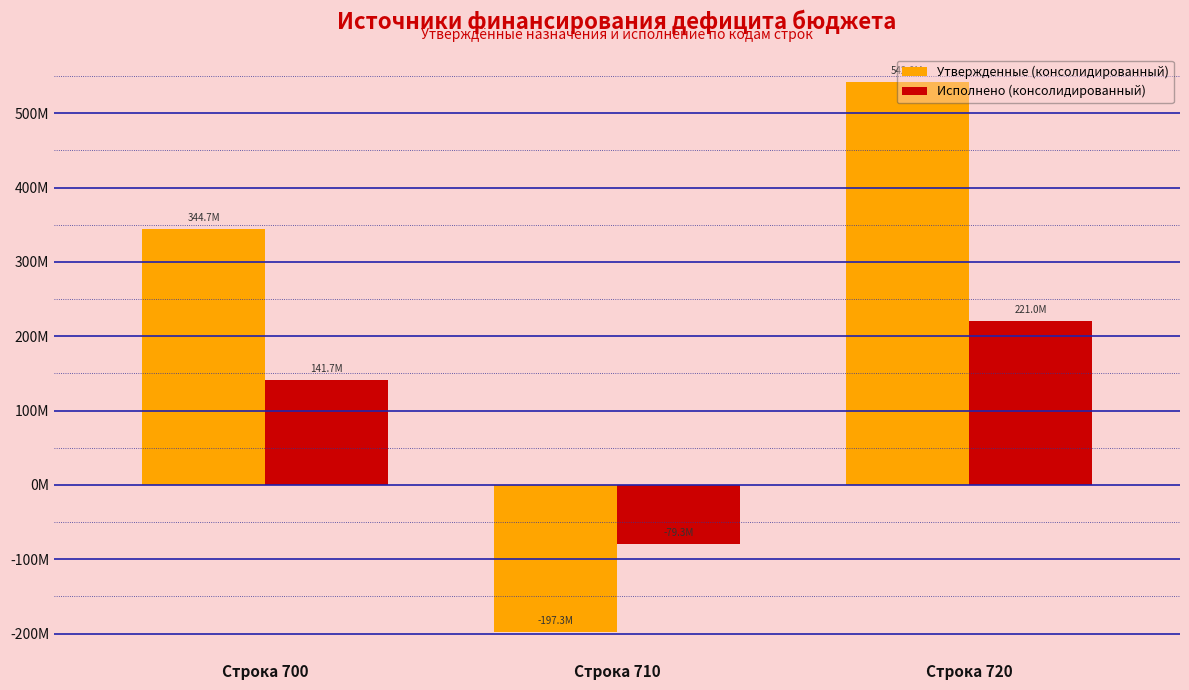

What are all the series names shown in the legend?

Утвержденные (консолидированный), Исполнено (консолидированный)